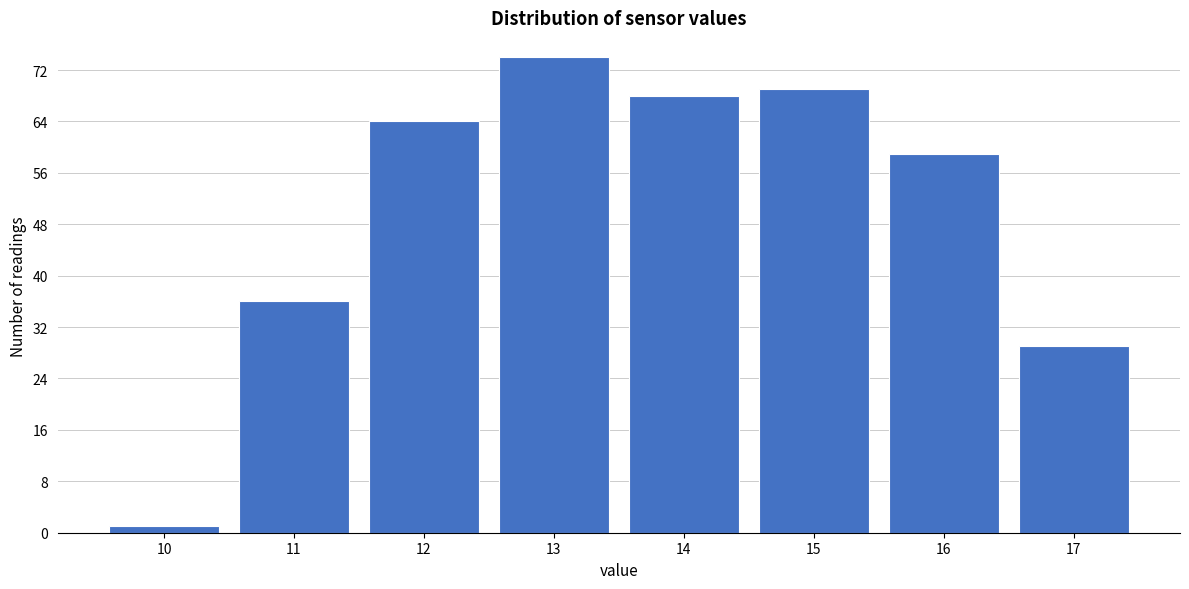

Which range on the x-axis has the tallest bar?

12.5 to 13.5